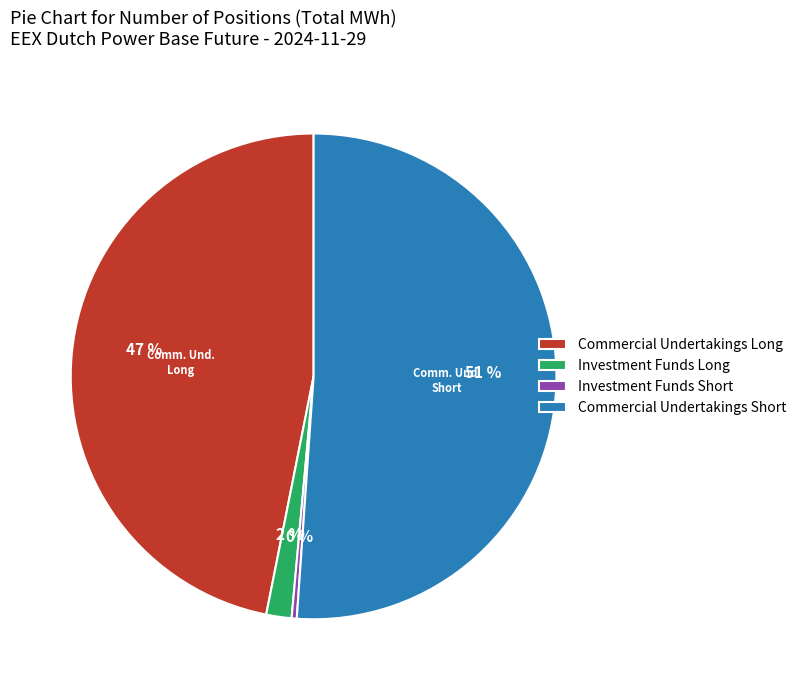

How many segments does this pie chart have?

4